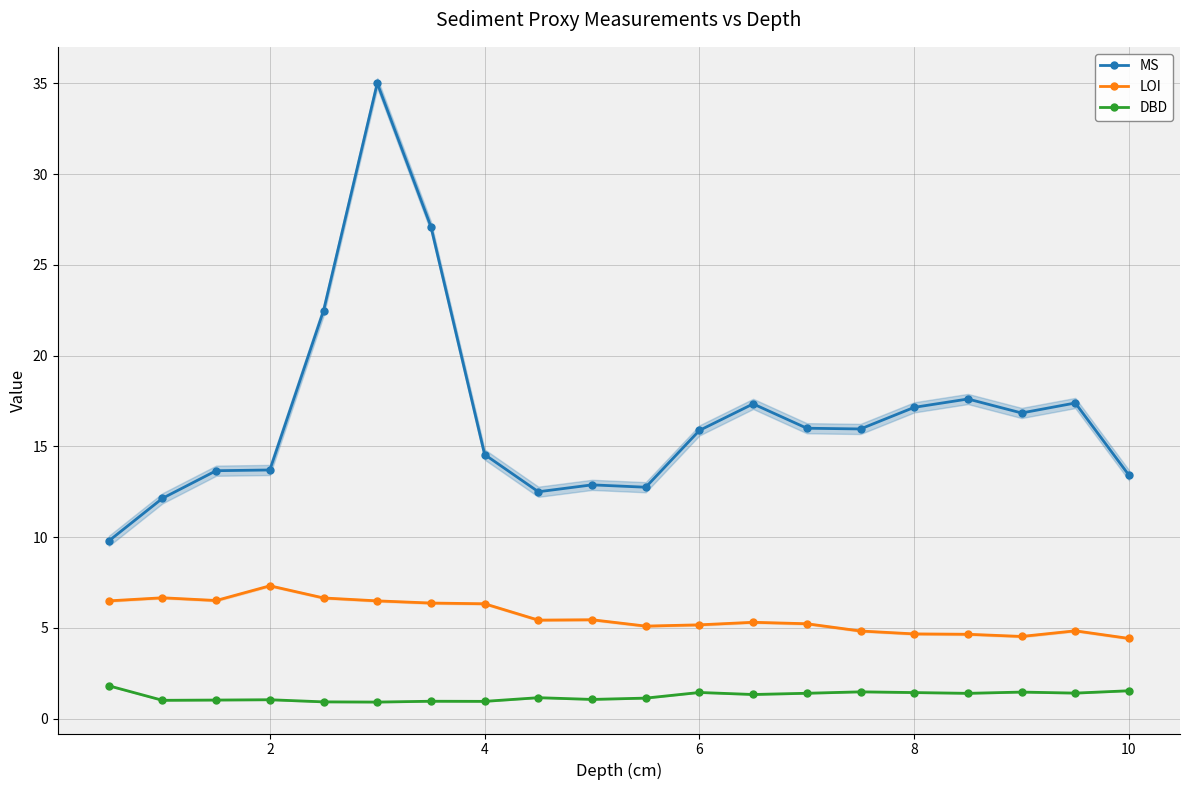

True or false: DBD and LOI cross at least once.

False